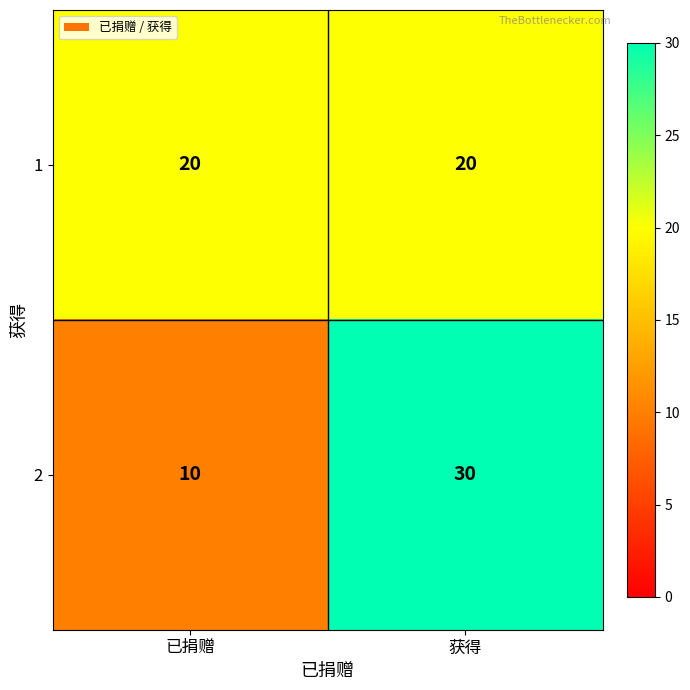

What is the difference between the highest and lowest values at 已捐赠?

10